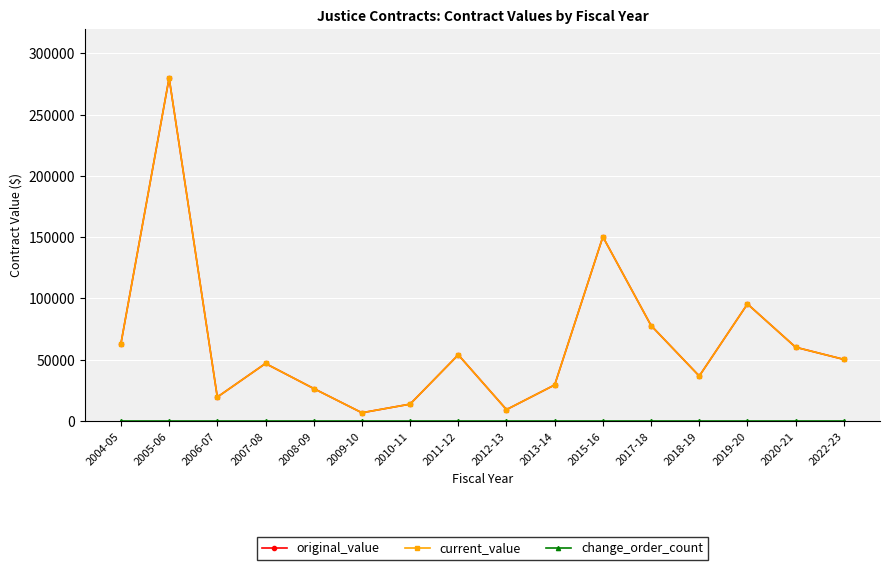

At which label is change_order_count closest to 0?

2004-05